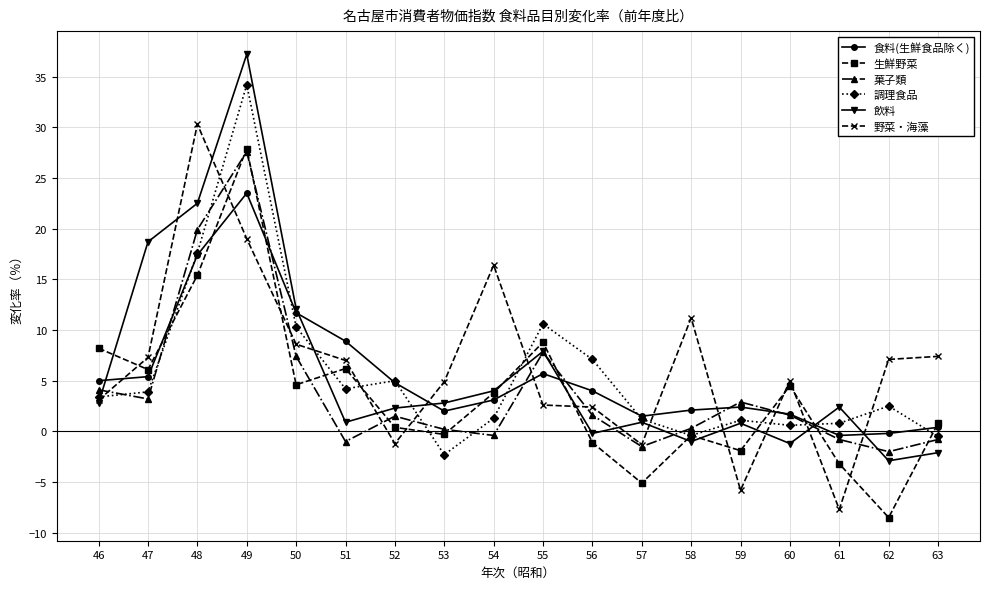

What is the maximum value for 野菜・海藻?

30.3